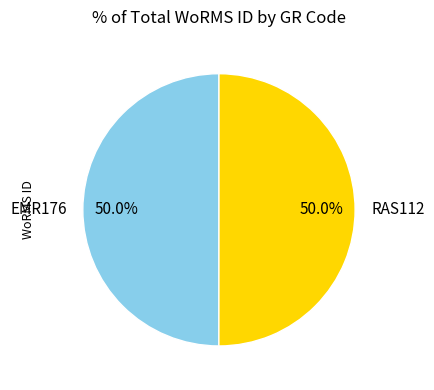

Combined, do EMR176 and RAS112 account for over 50%?

Yes